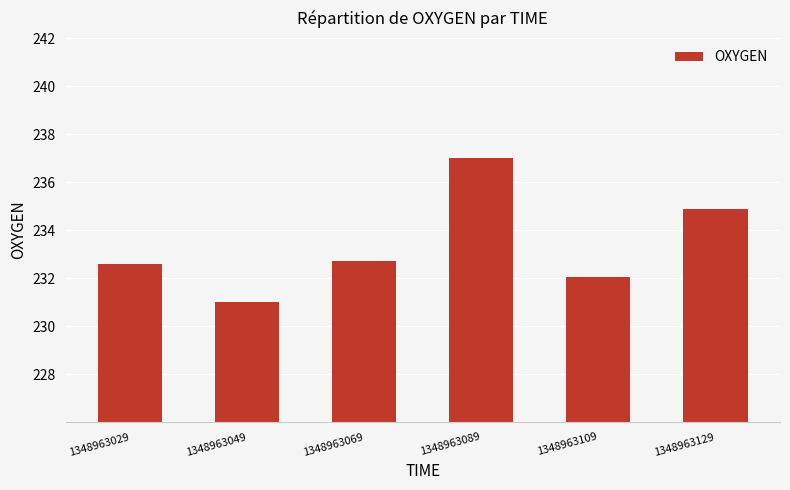

Where is the data nearest to the value 234?

1348963129